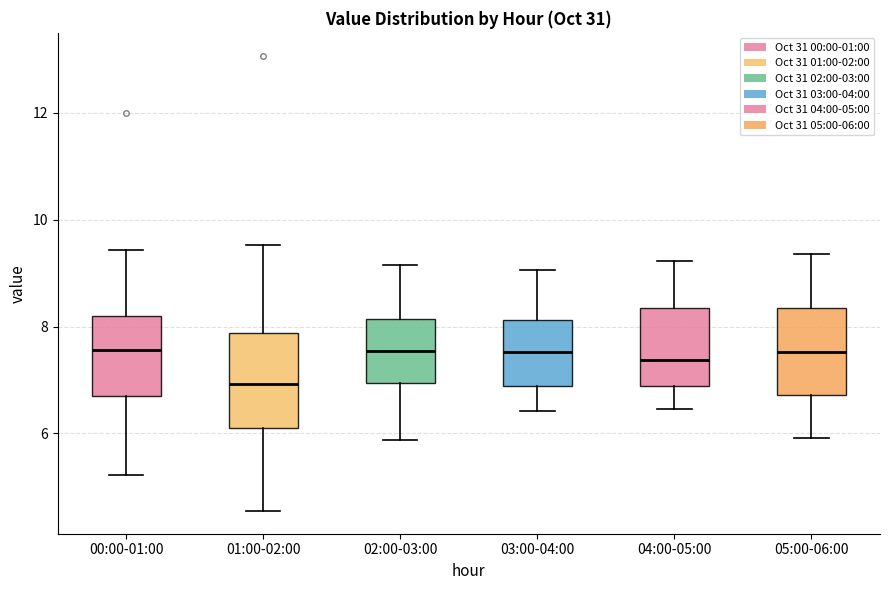

Reading left to right, read every box against the y-axis: the position of its median line, the range the box covers, and the ends of its whiskers. The values are not printed on the chart, so give them approximately, as read against the axis.

00:00-01:00: median 7.6, box 6.8 to 8.2, whiskers 5.2 to 9.4
01:00-02:00: median 7.0, box 6.2 to 7.8, whiskers 4.6 to 9.6
02:00-03:00: median 7.6, box 7.0 to 8.2, whiskers 5.8 to 9.2
03:00-04:00: median 7.6, box 6.8 to 8.2, whiskers 6.4 to 9.0
04:00-05:00: median 7.4, box 6.8 to 8.4, whiskers 6.4 to 9.2
05:00-06:00: median 7.6, box 6.8 to 8.4, whiskers 6.0 to 9.4